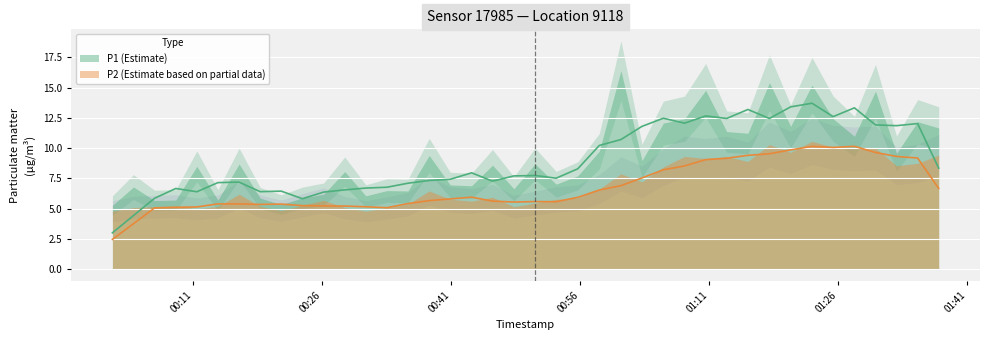

How many lines are shown in the chart?

2